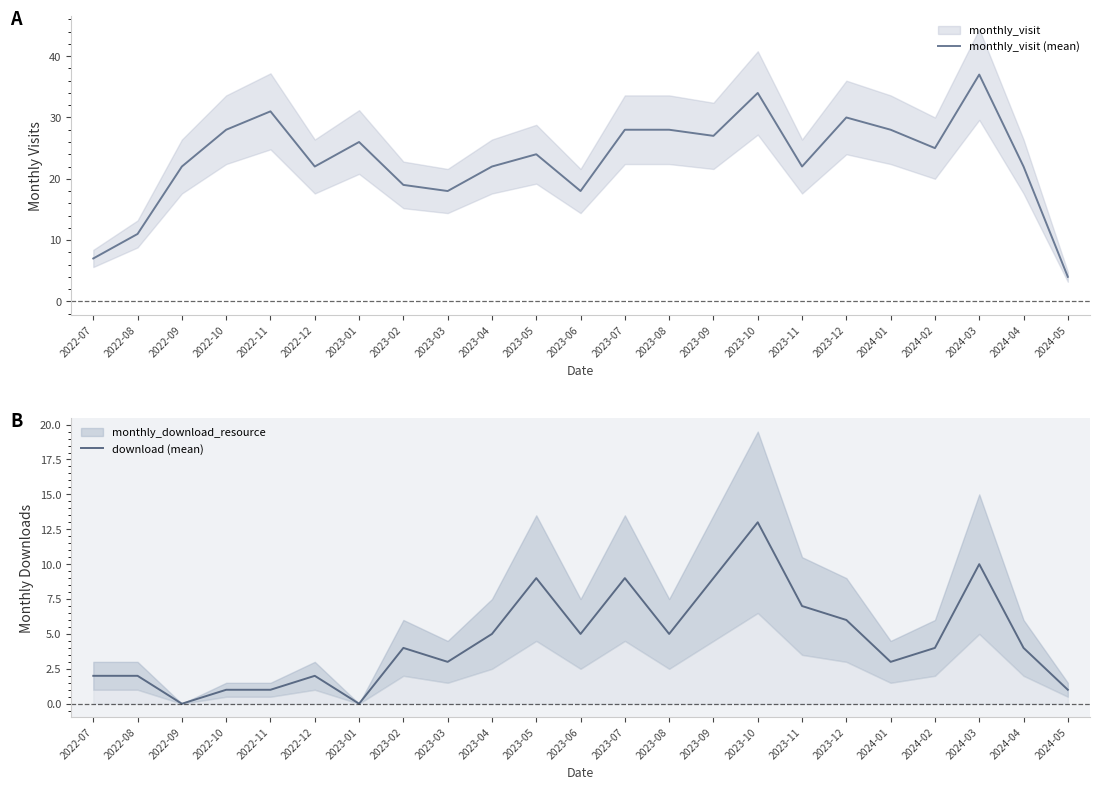

What is the difference between the maximum and second lowest values in the download (mean) series?

13